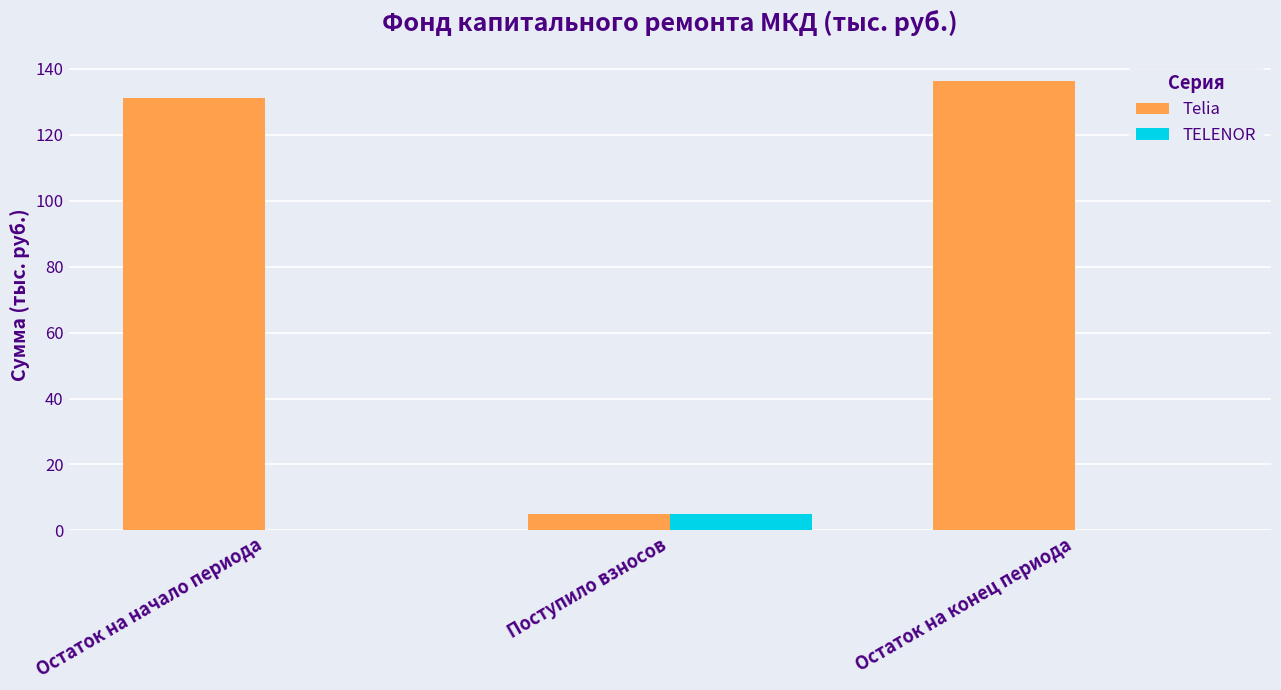

What is the sum of all TELENOR values?

5.1